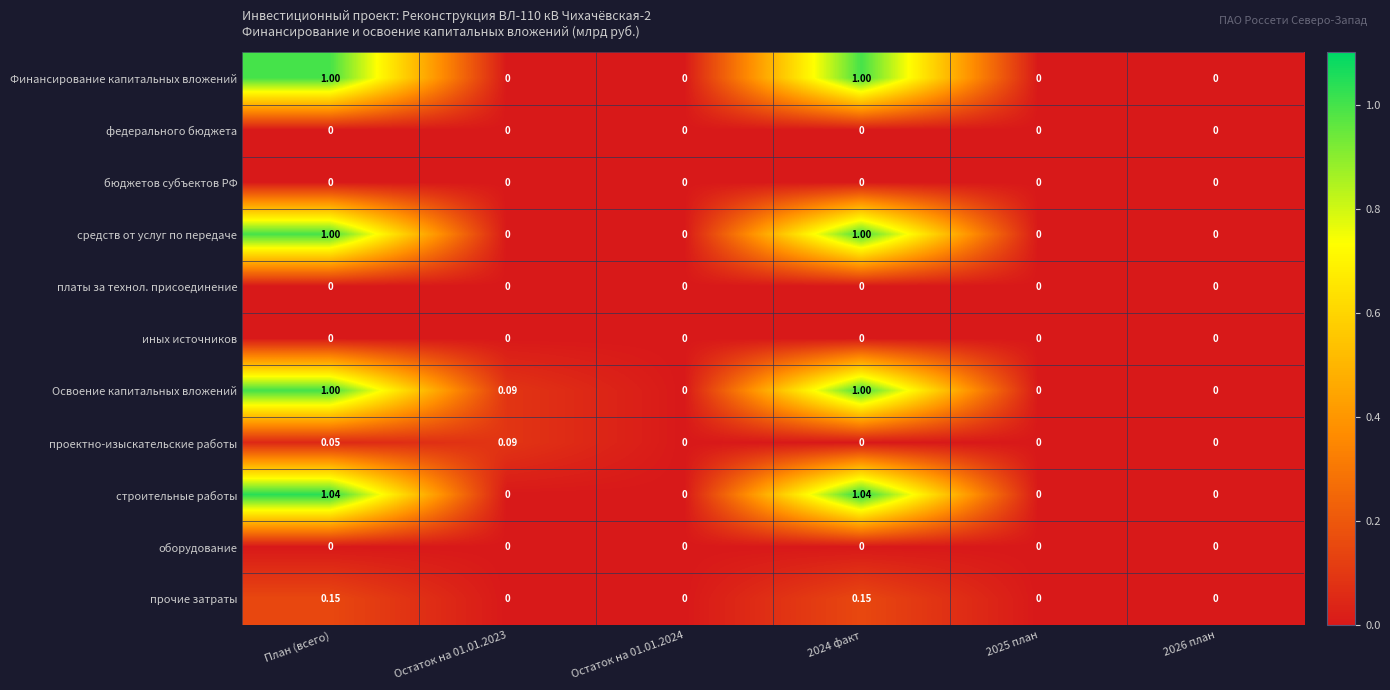

Which series changed the most between План (всего) and 2026 план?

строительные работы